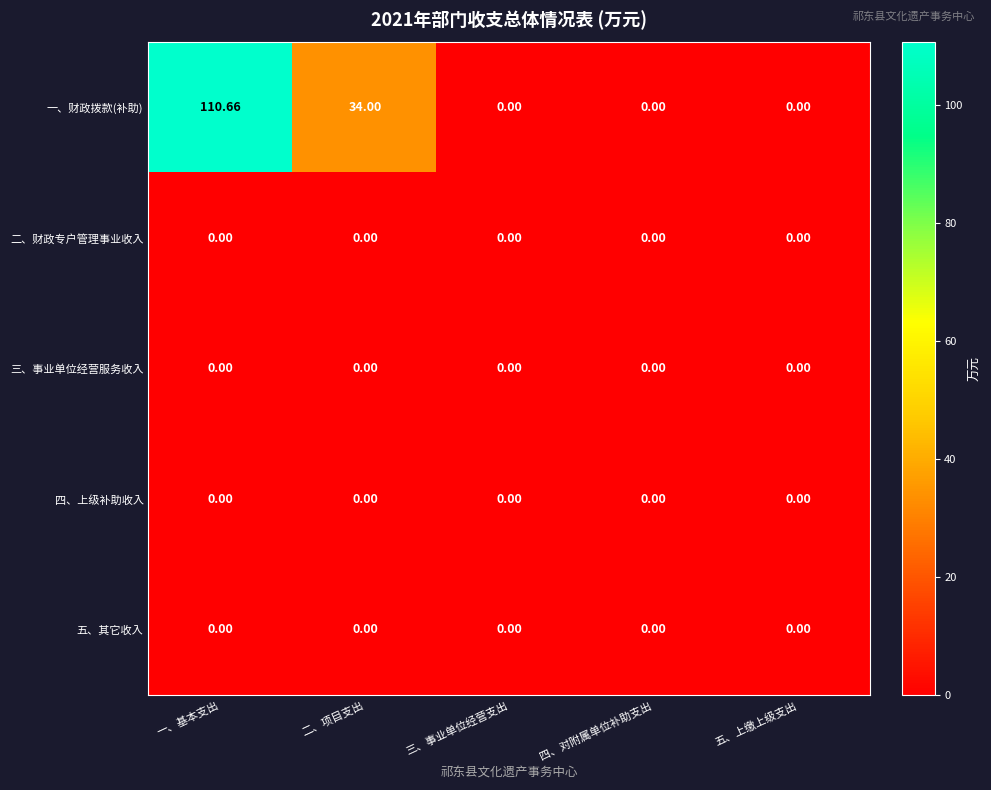

At which category is the sum across all series the highest?

一、基本支出